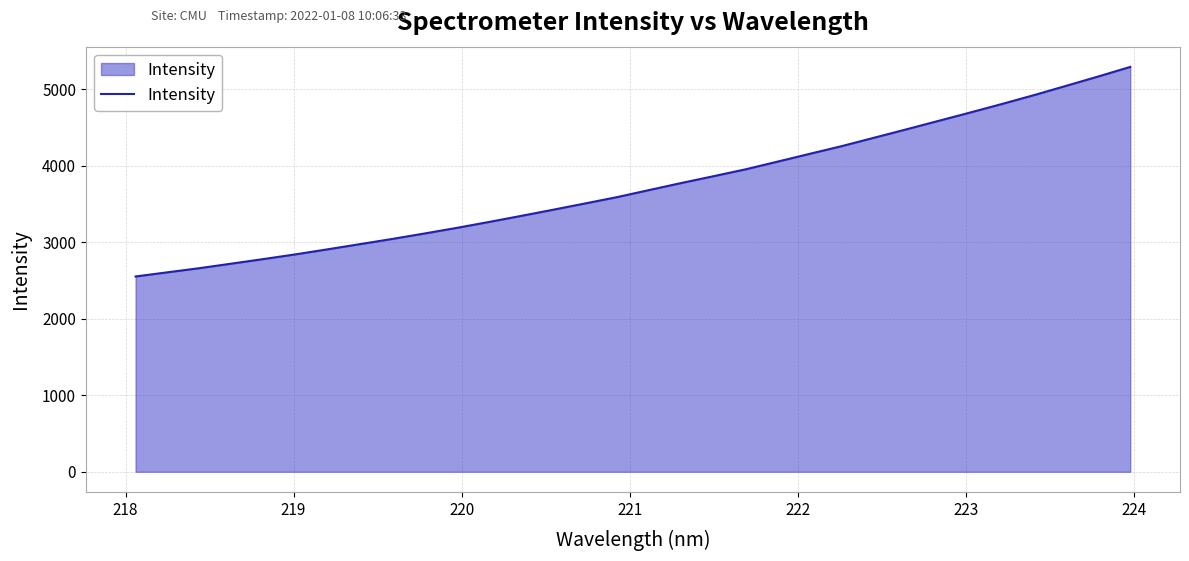

What is the difference between the maximum and minimum values?

2737.5